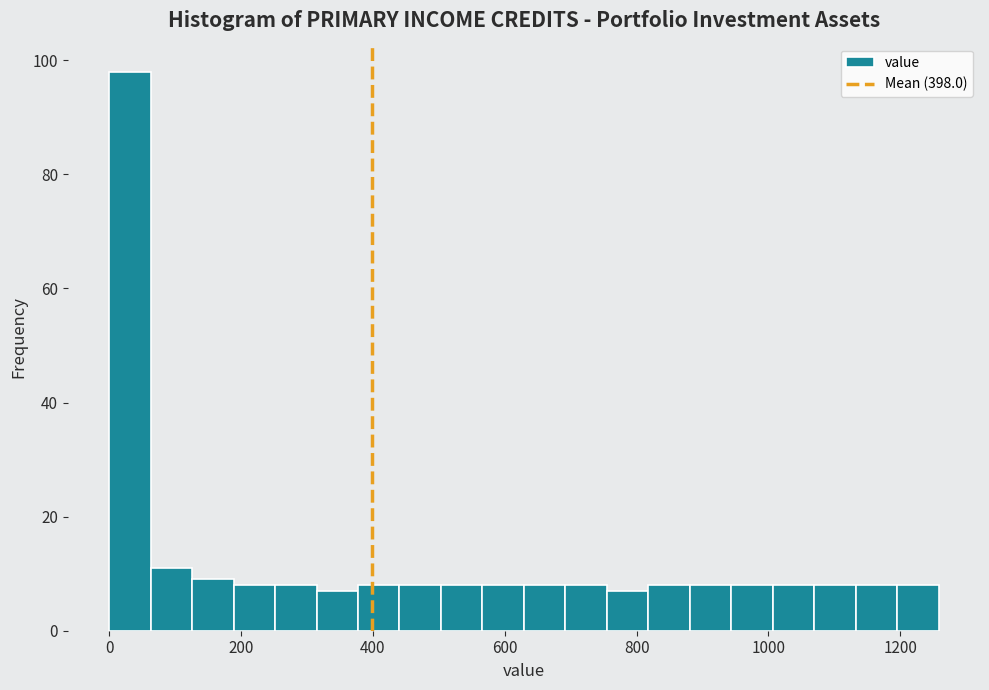

Read against the x-axis, roughly where is the centre of the tallest bar?

40